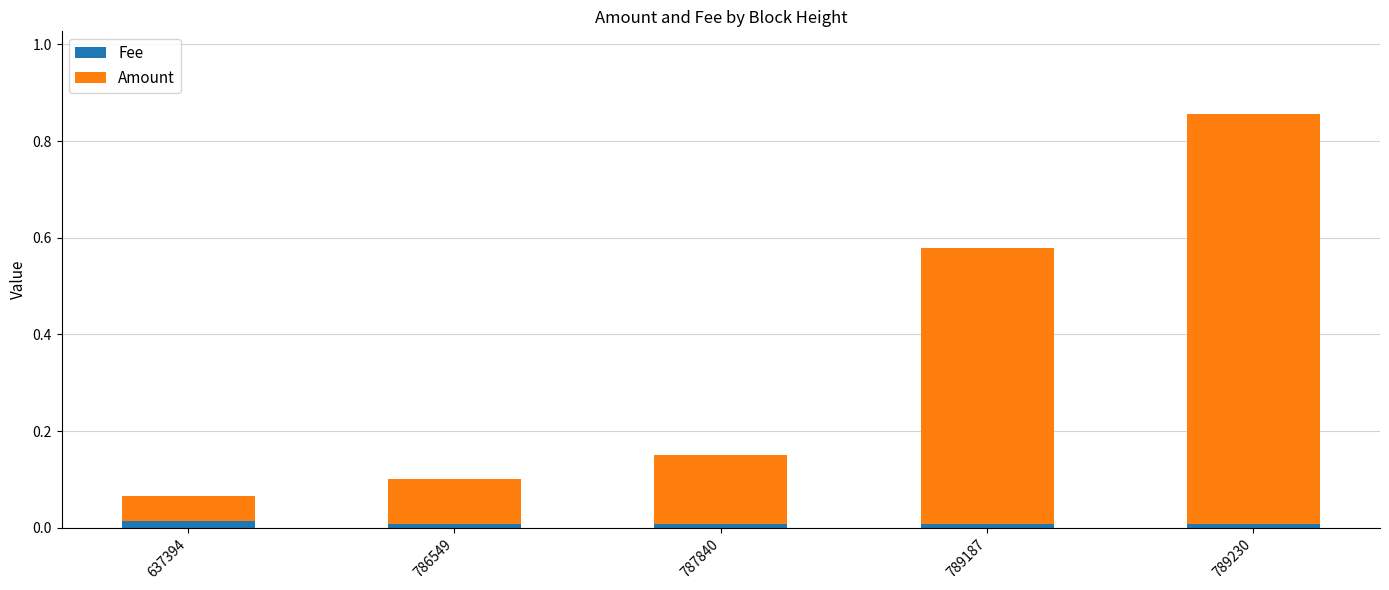

Does the chart contain stacked bars?

Yes